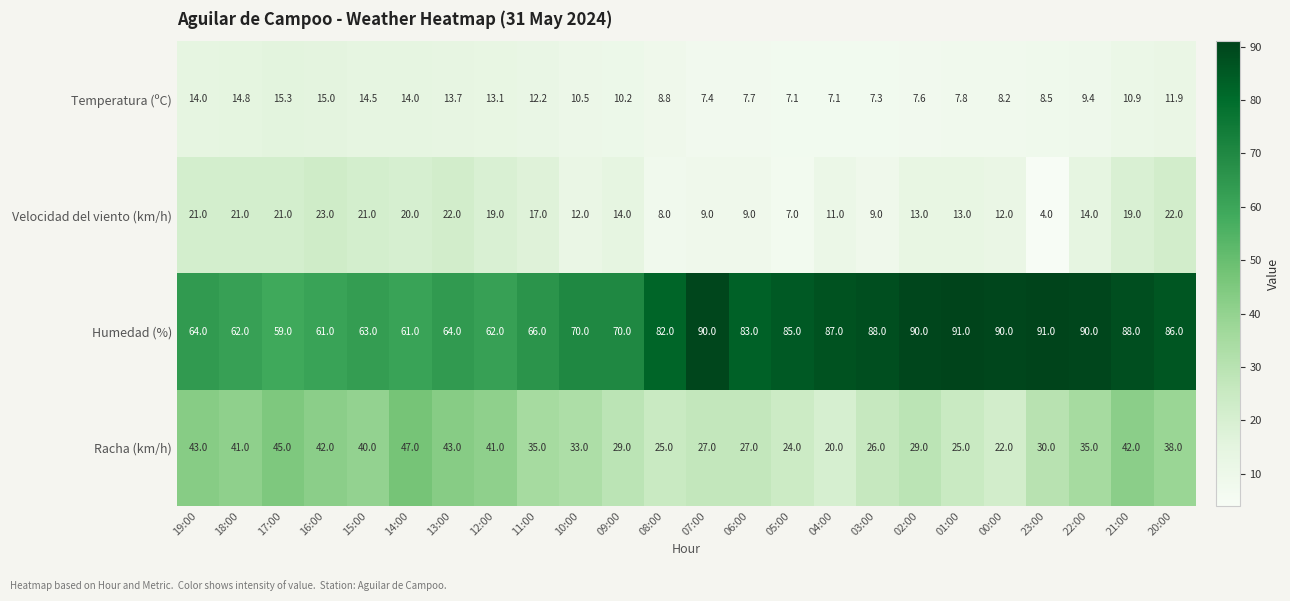

At which label does Velocidad del viento (km/h) first exceed 14?

19:00